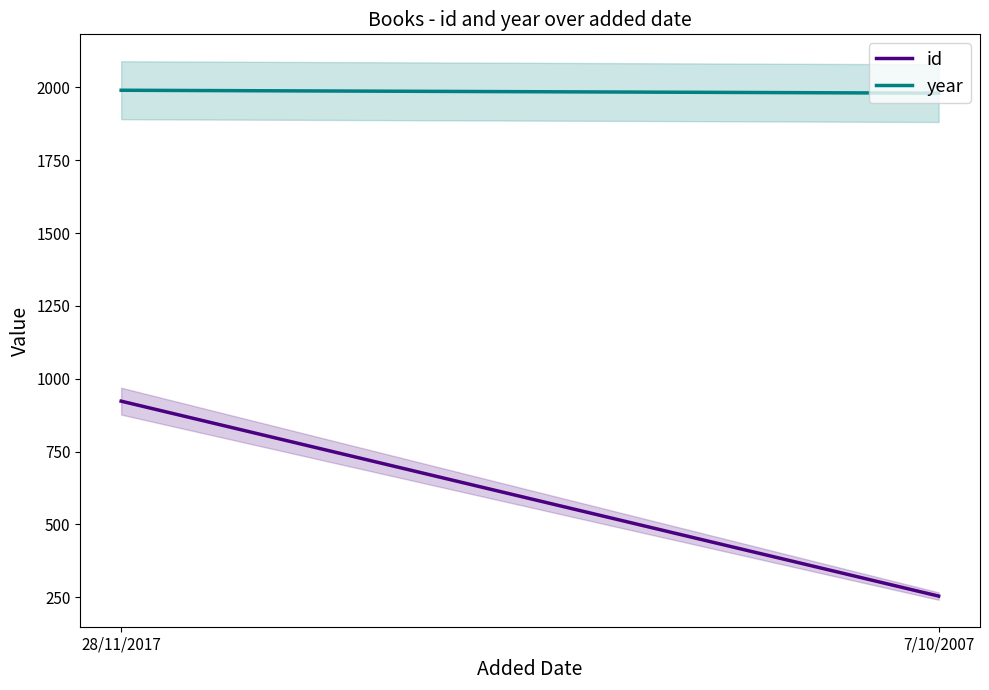

List the series in order of their peak value, lowest first.

id, year